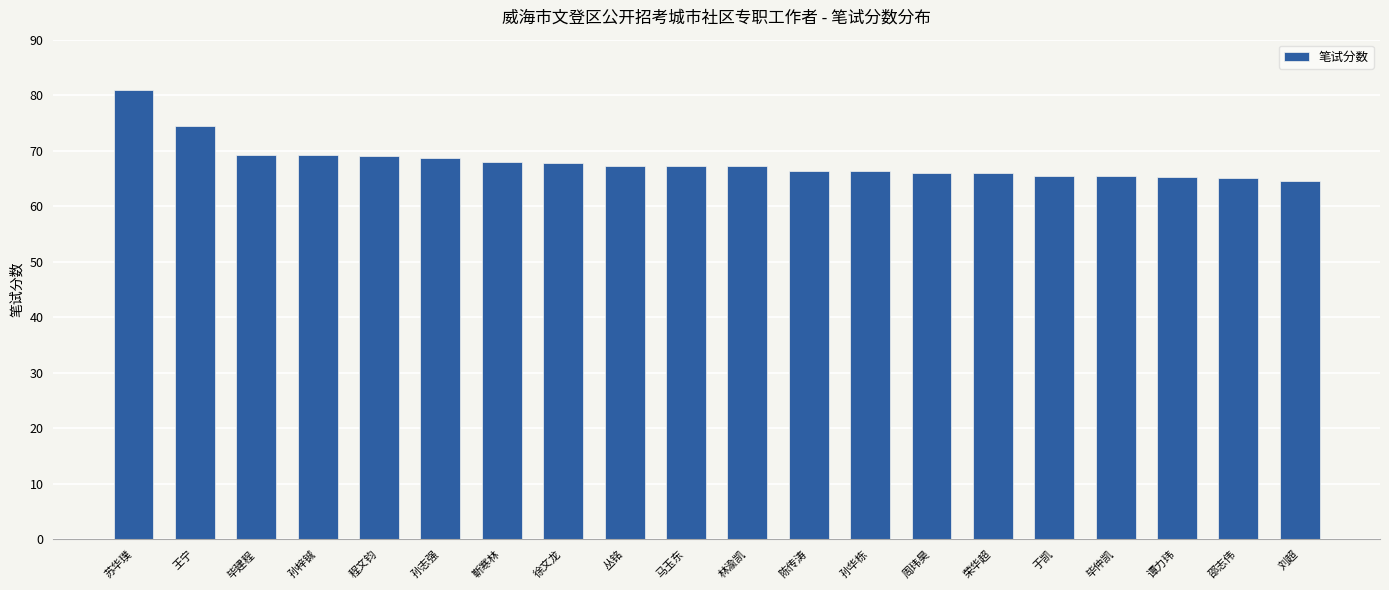

What value does the data have at 孙志强?

68.8